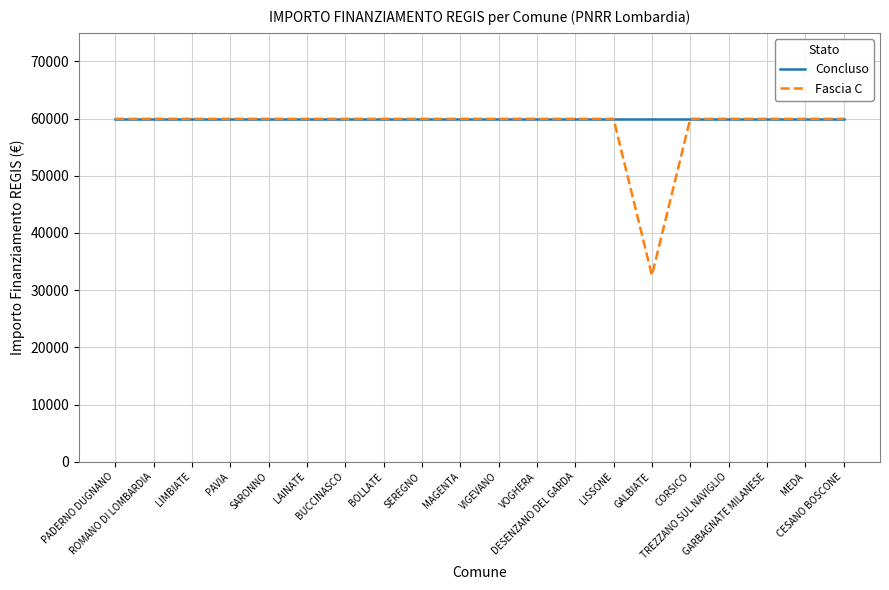

Is it true that Fascia C equals 53581 at GALBIATE?

False